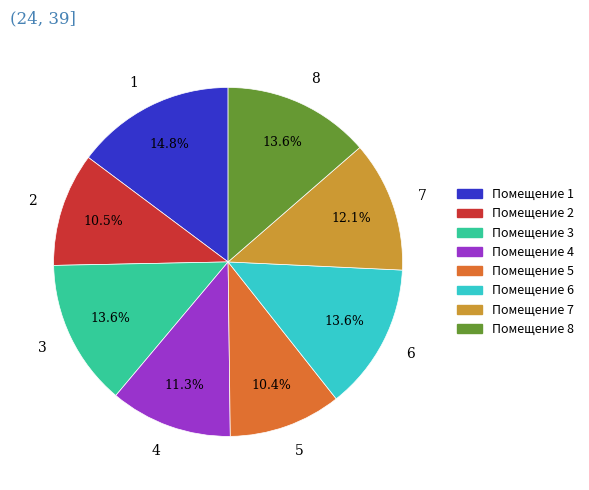

What is the largest slice in the pie chart?

1